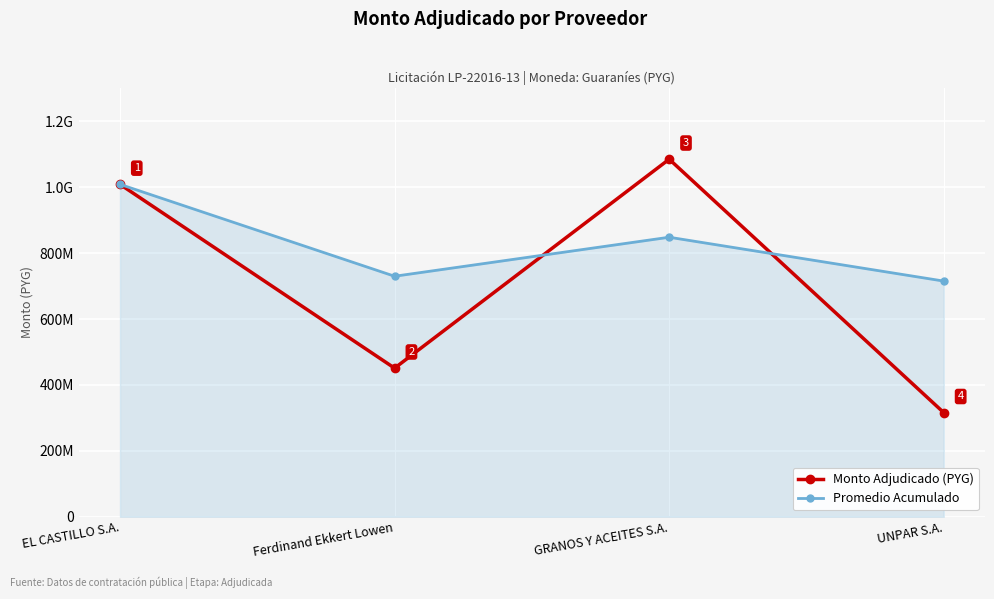

Does the chart have visible grid lines?

Yes